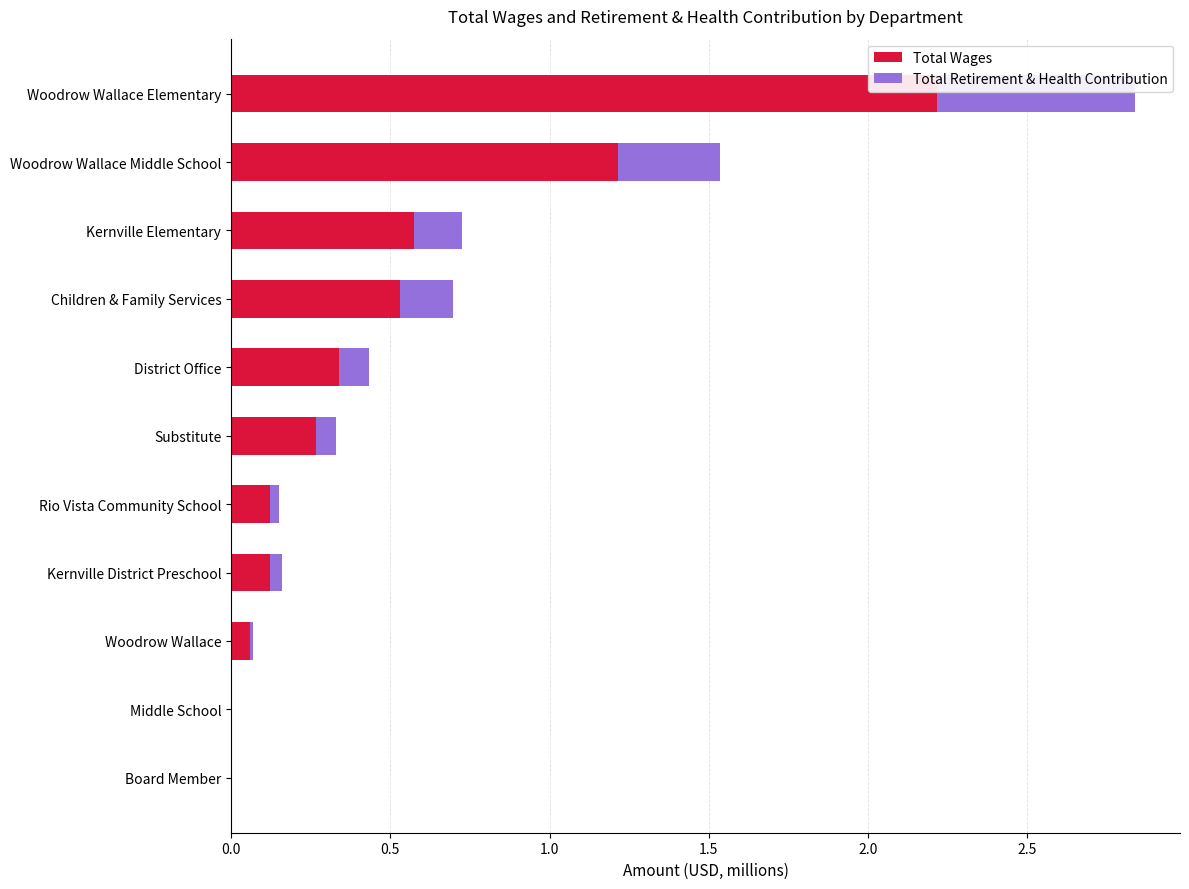

Is it true that Total Wages equals 1.0 at Children & Family Services?

False